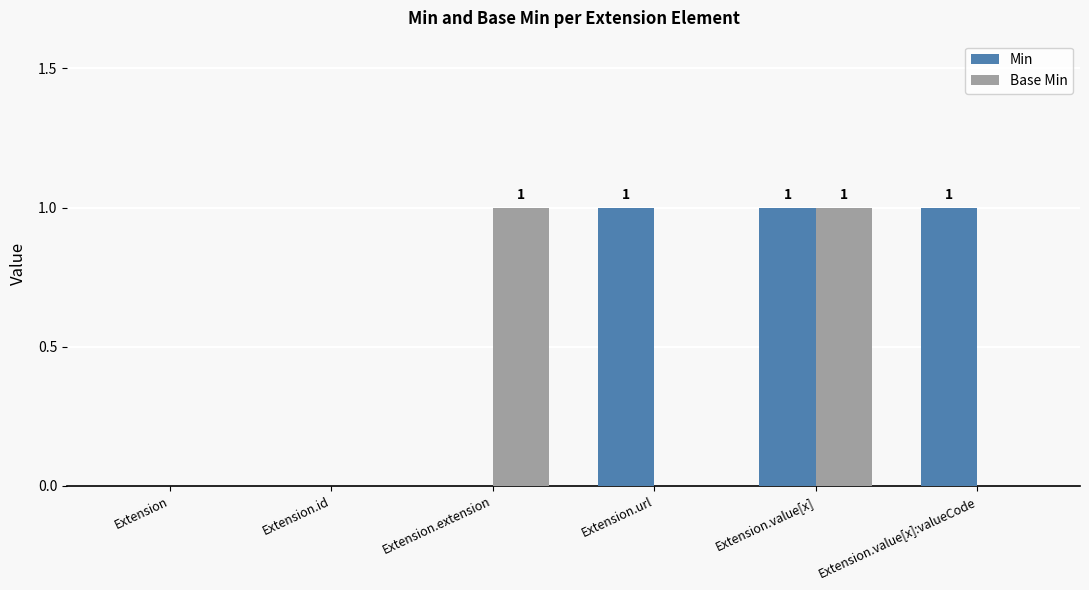

The value of Base Min at Extension.url is 1. True or false?

False